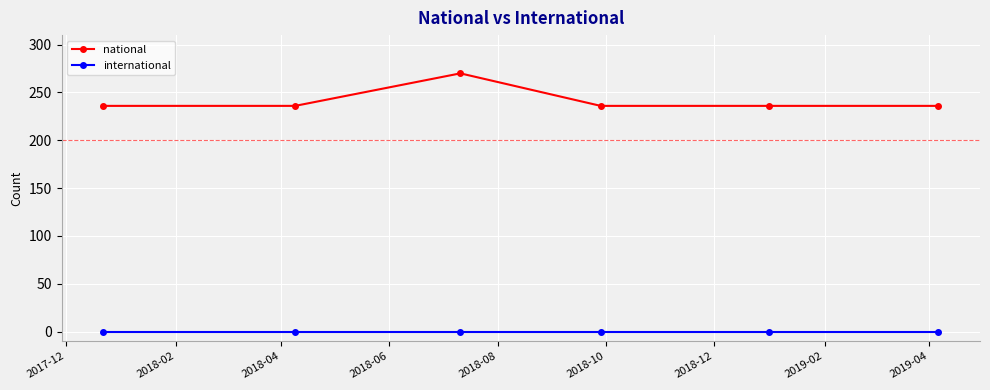

Rank the series by their maximum value, from lowest to highest.

international, national